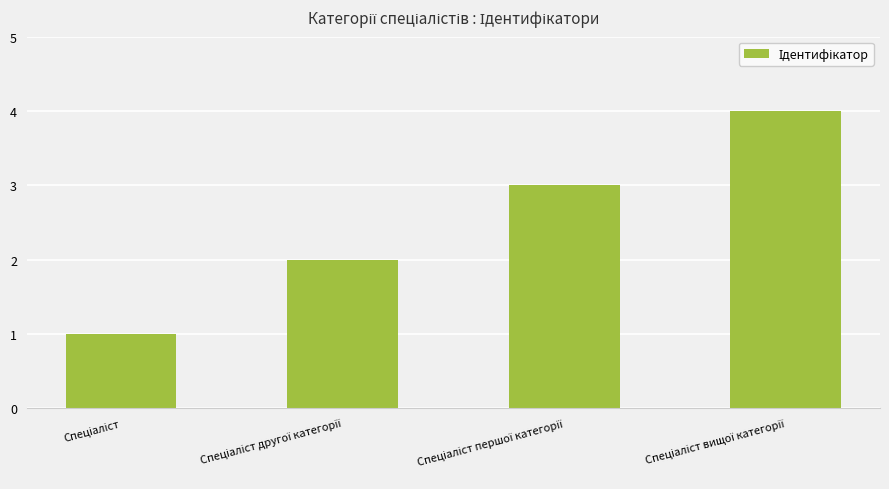

What is the difference between the maximum and minimum values?

3